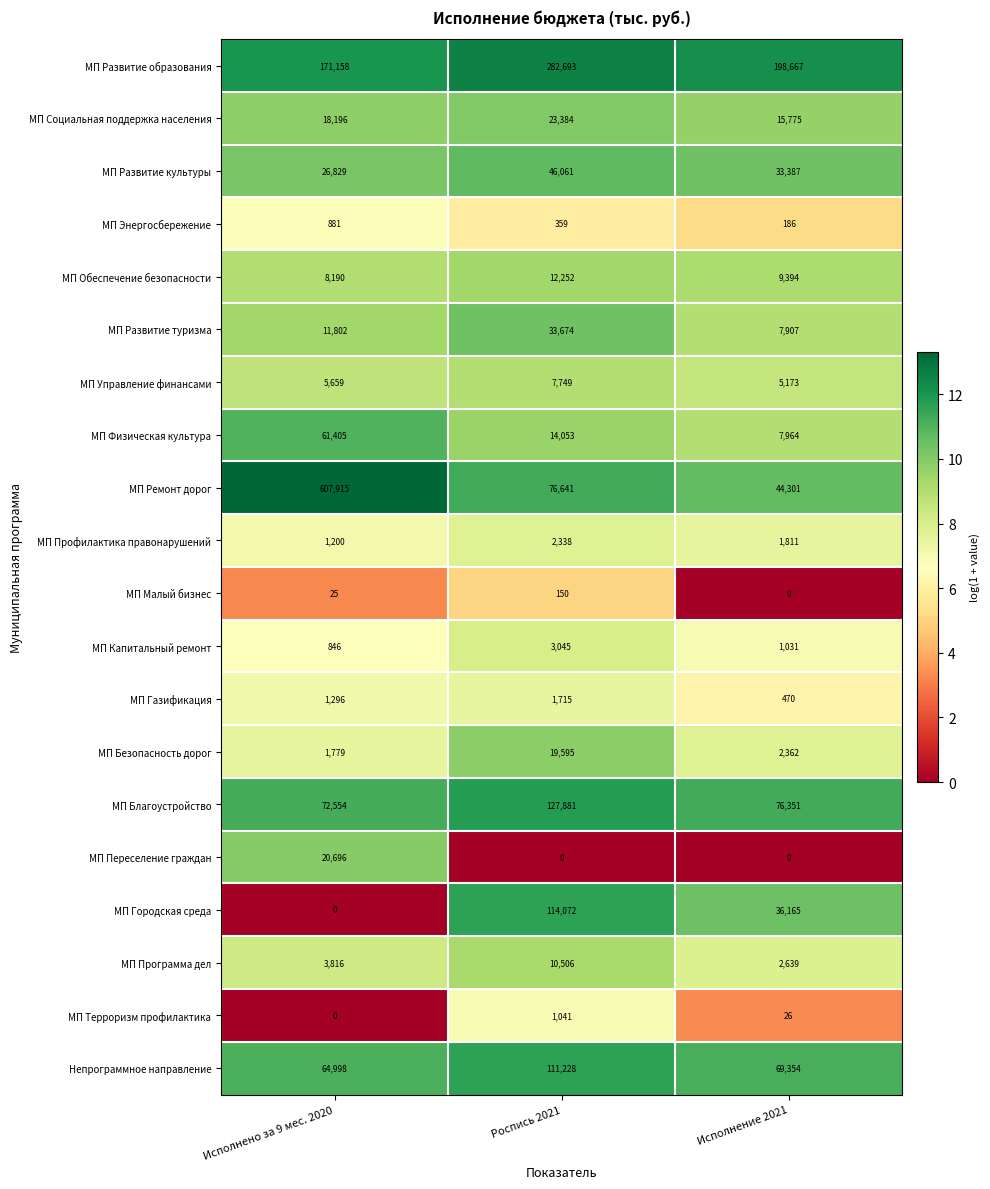

What is the sum of all МП Программа дел values?

16961